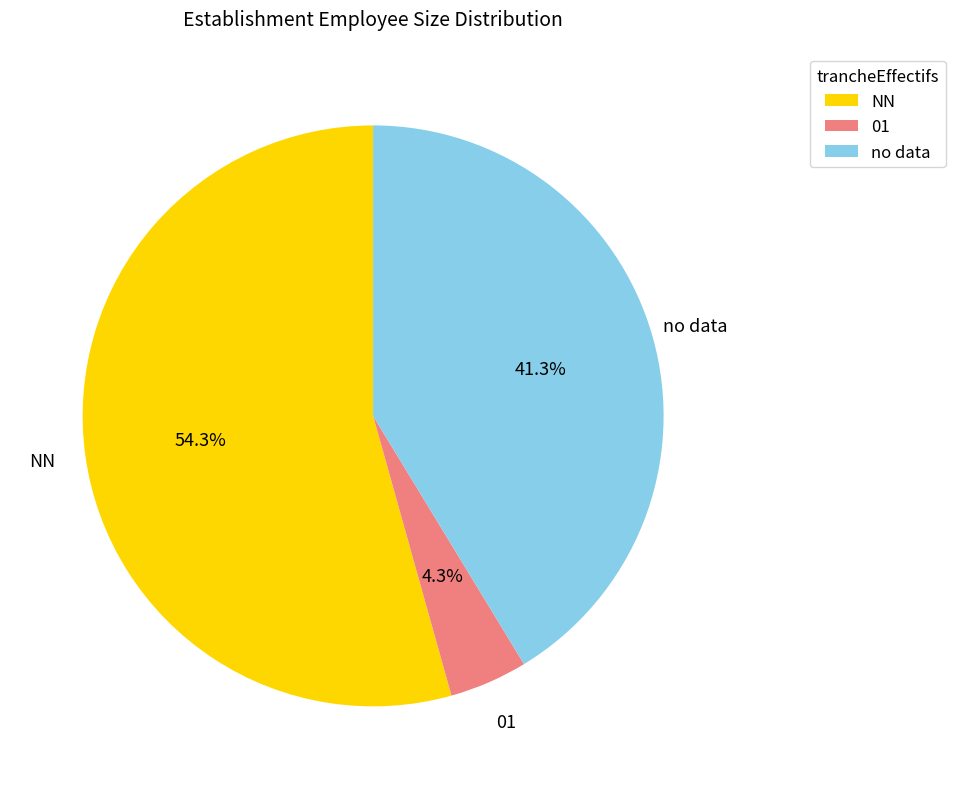

Is there a majority slice in this chart?

Yes